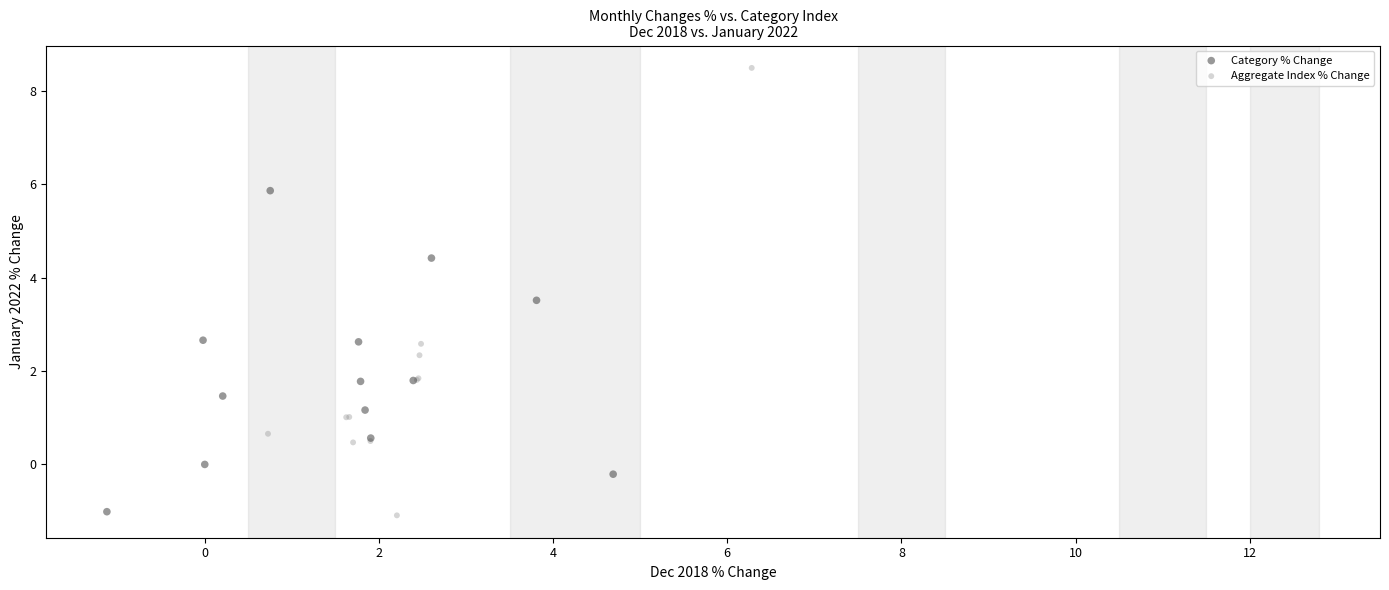

Which series contains the highest Y value?

Aggregate Index % Change